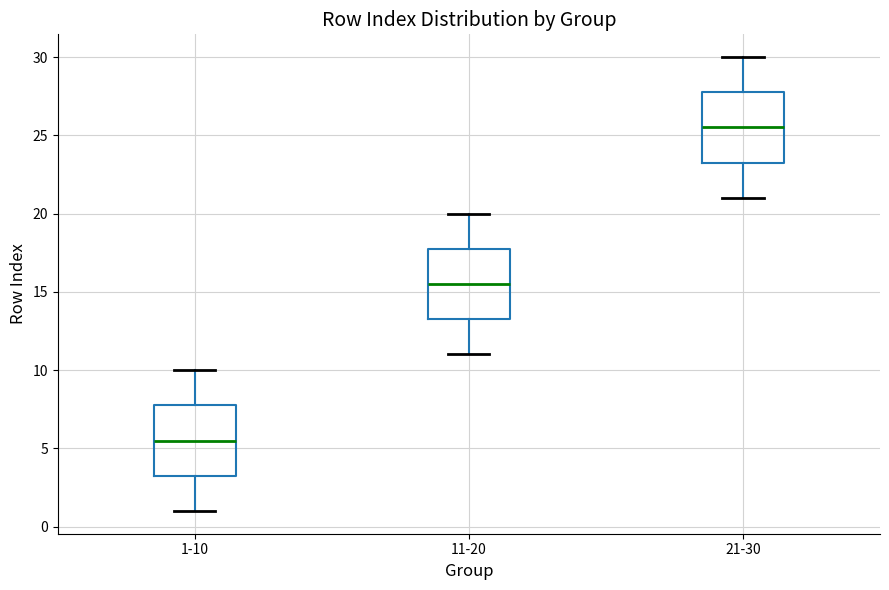

Where is the lower edge of the box for 1-10 on the y-axis? The values are not printed on the chart, so give them approximately, as read against the axis.

3.5